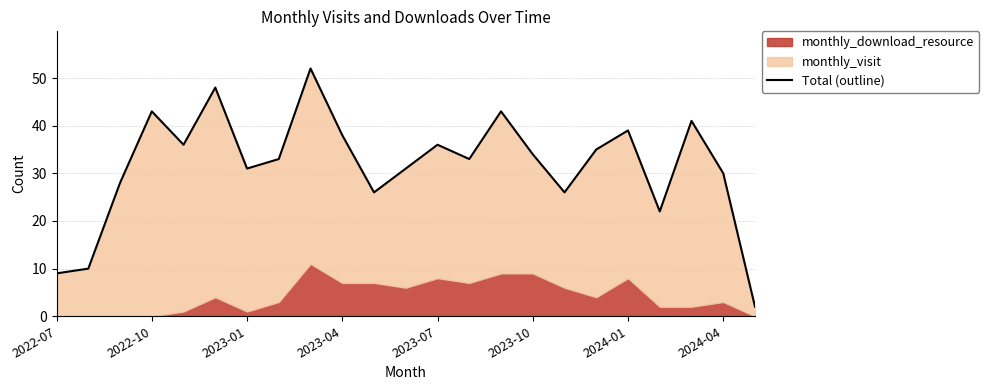

What is the smallest value displayed?

2